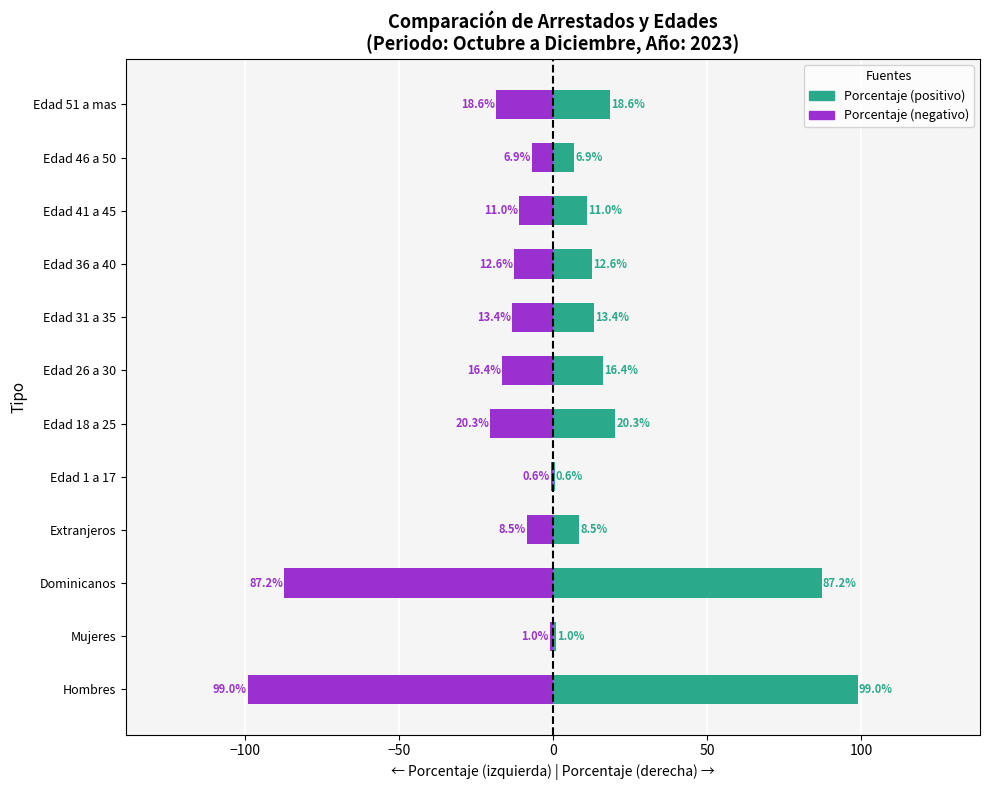

List the series in order of their peak value, highest first.

Porcentaje (positivo), Porcentaje (negativo)